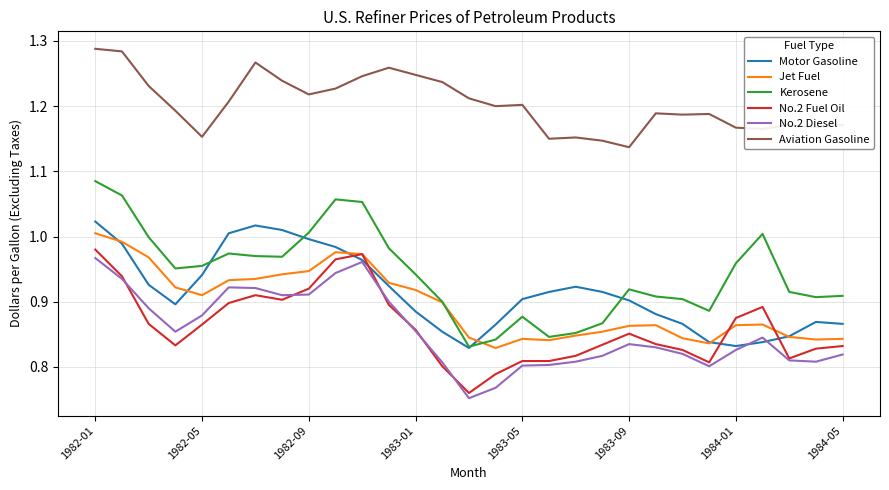

True or false: No.2 Fuel Oil and Aviation Gasoline cross at least once.

False